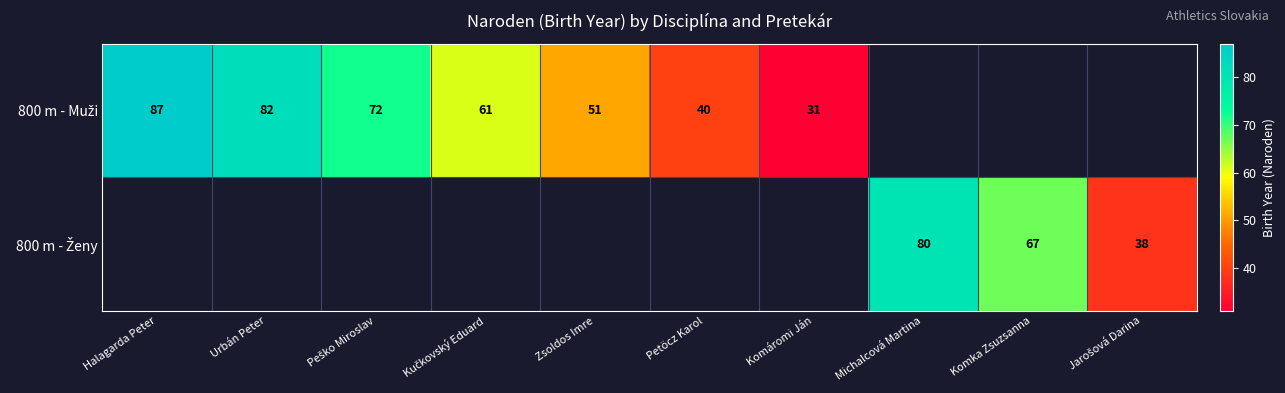

At how many categories does at least one series exceed 74?

3